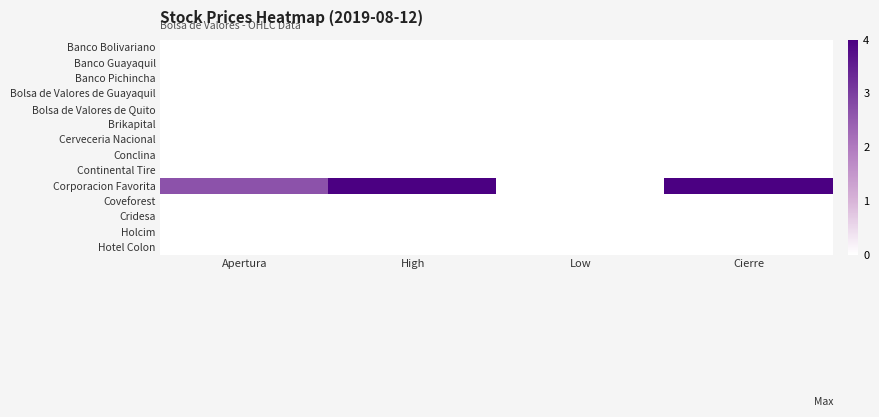

Which has a higher value, Low or Apertura?

Low